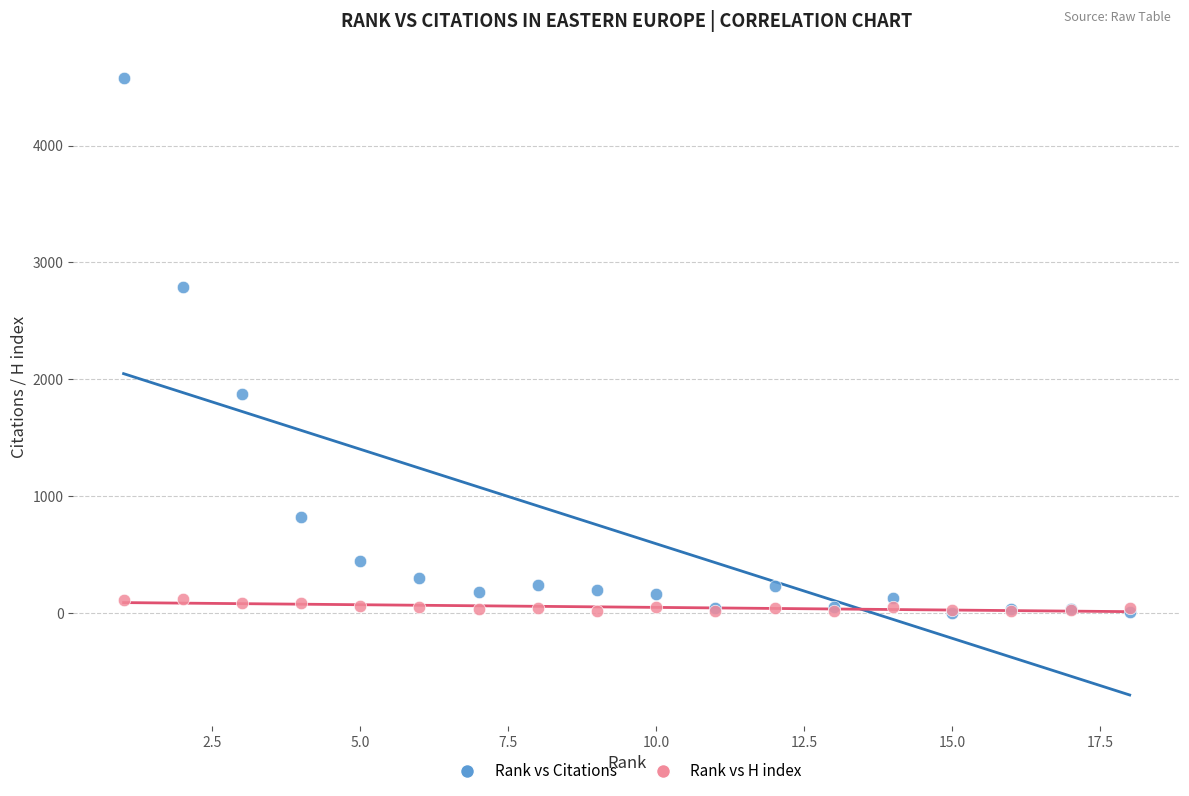

Which series has the widest spread of Y values?

Rank vs Citations